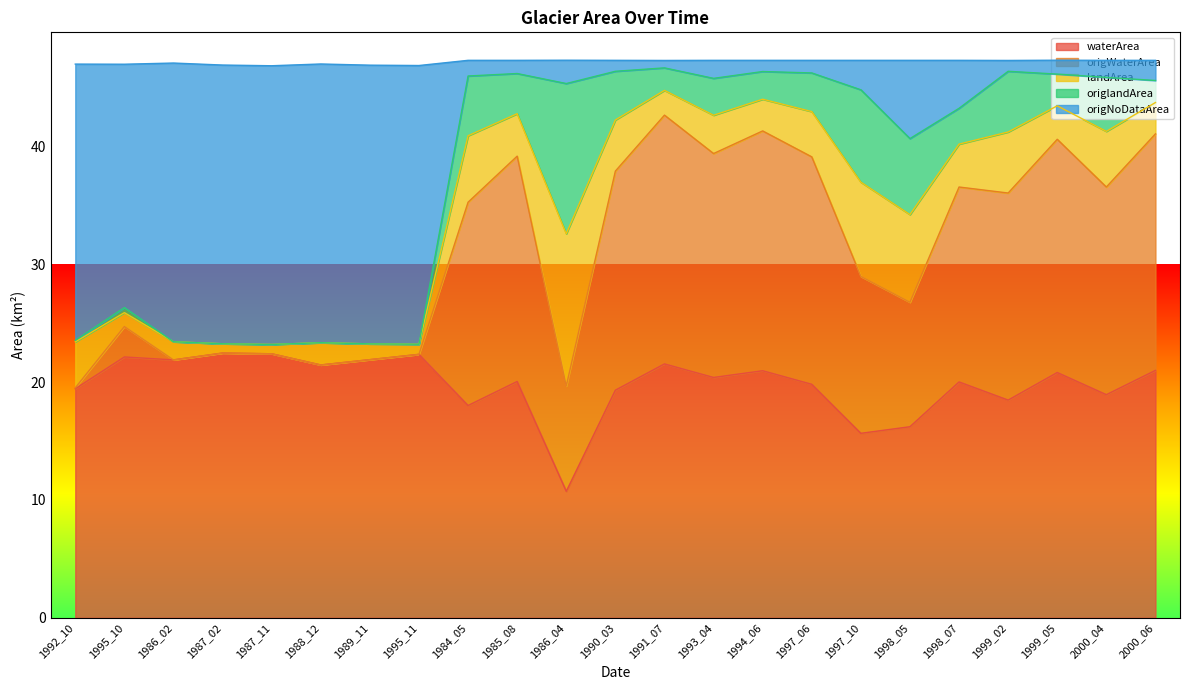

What is the label of the 20th point from the left?

1999_02